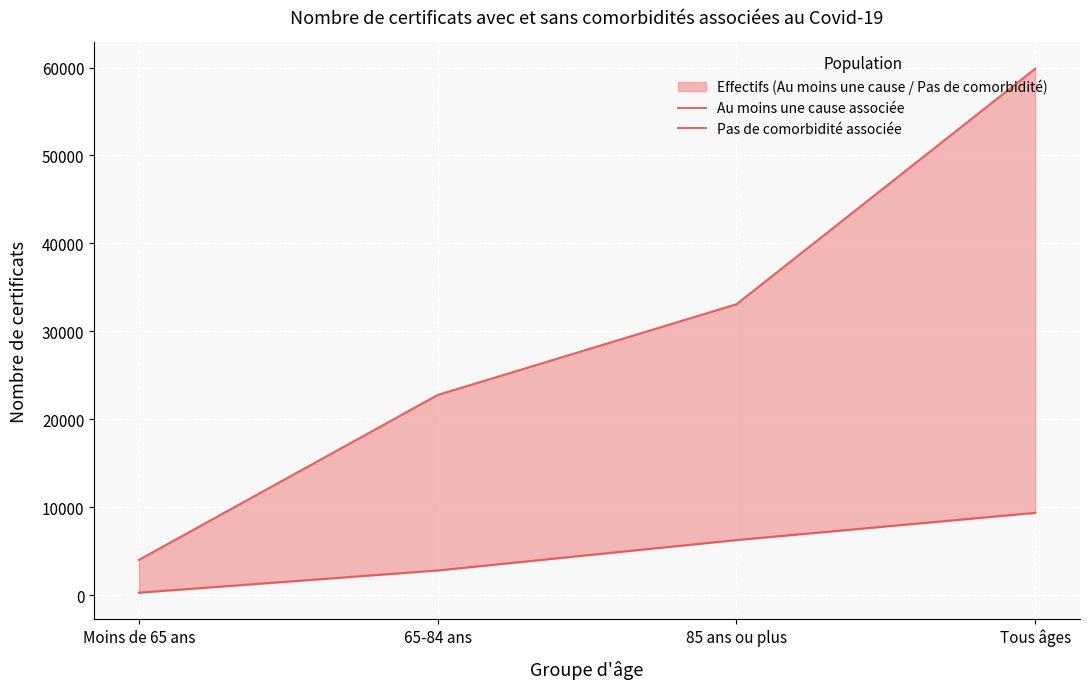

What is the smallest value displayed?

284